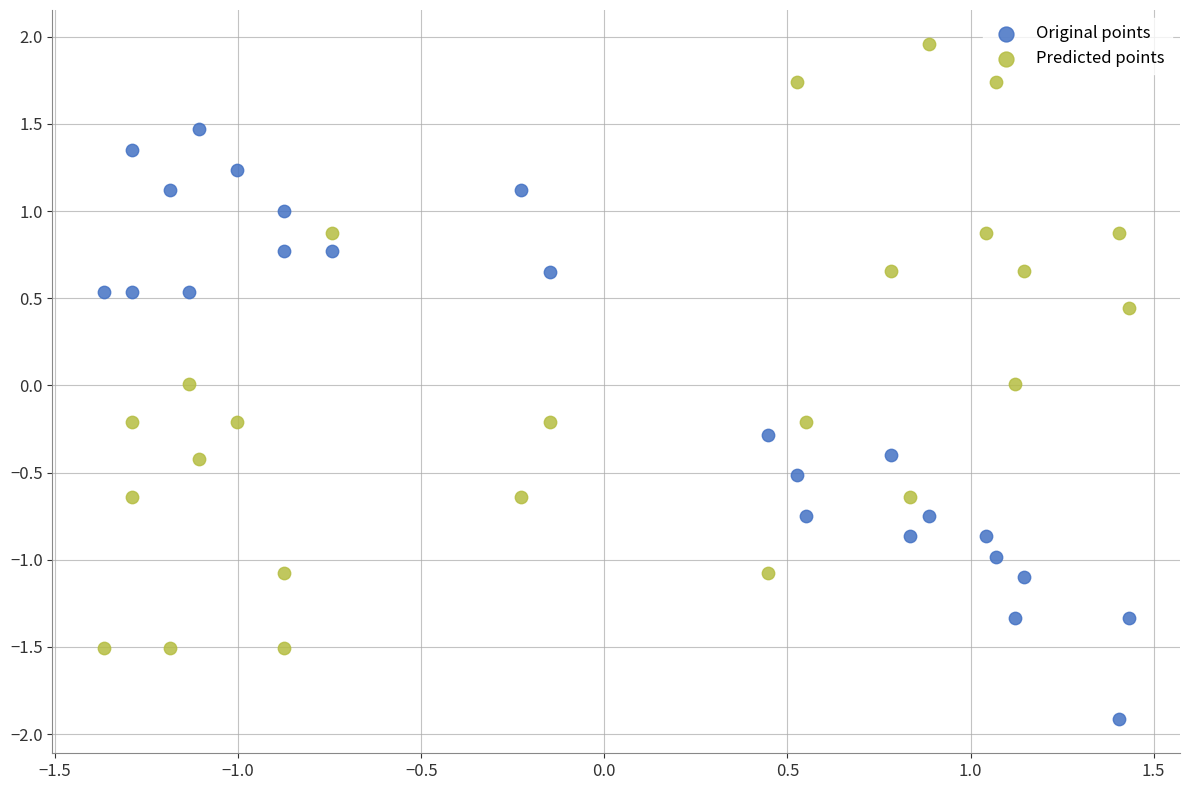

Which series has the widest spread of Y values?

Predicted points